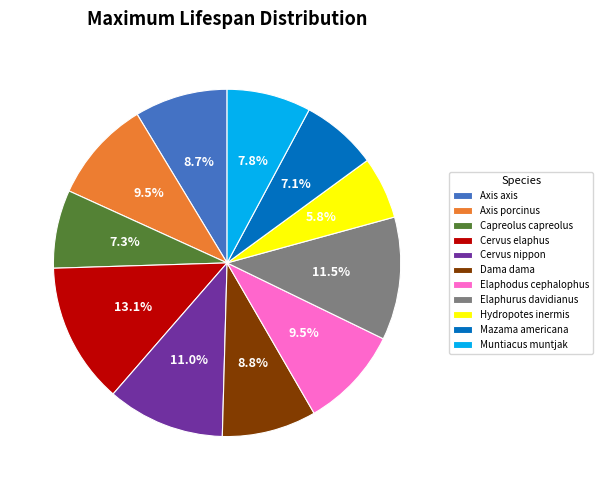

What is the largest slice in the pie chart?

Cervus elaphus